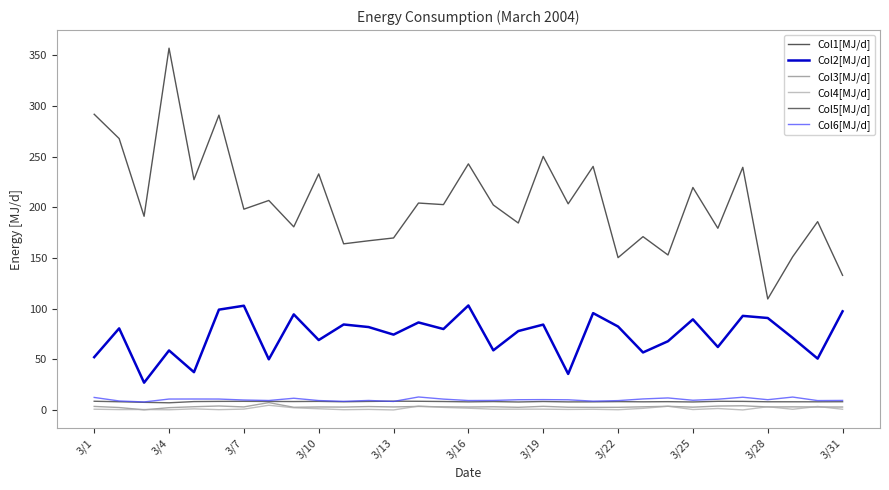

Which series has the largest range (max minus min)?

Col1[MJ/d]